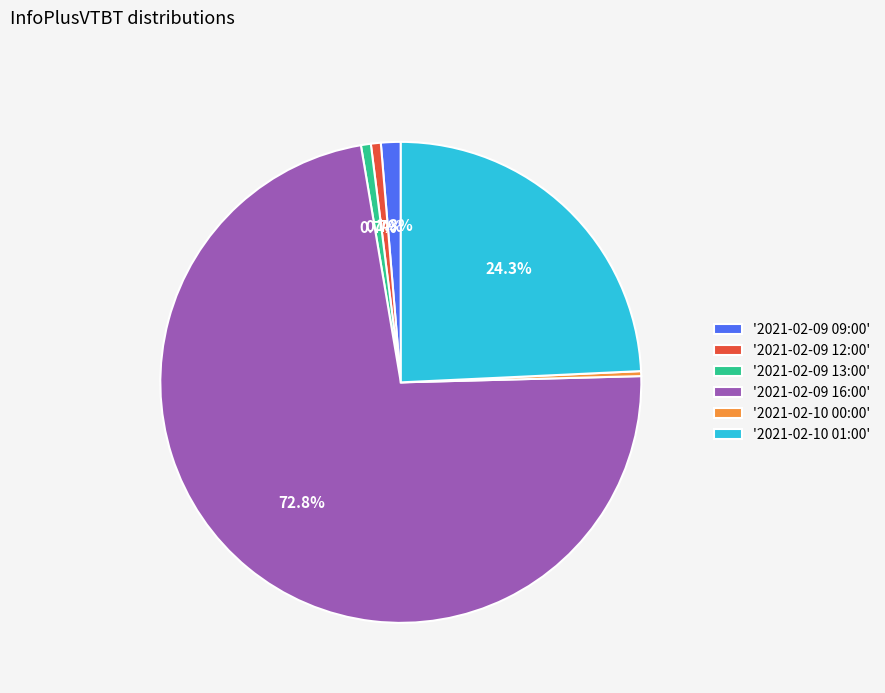

Is the sum of '2021-02-09 16:00' and '2021-02-09 13:00' greater than half?

Yes